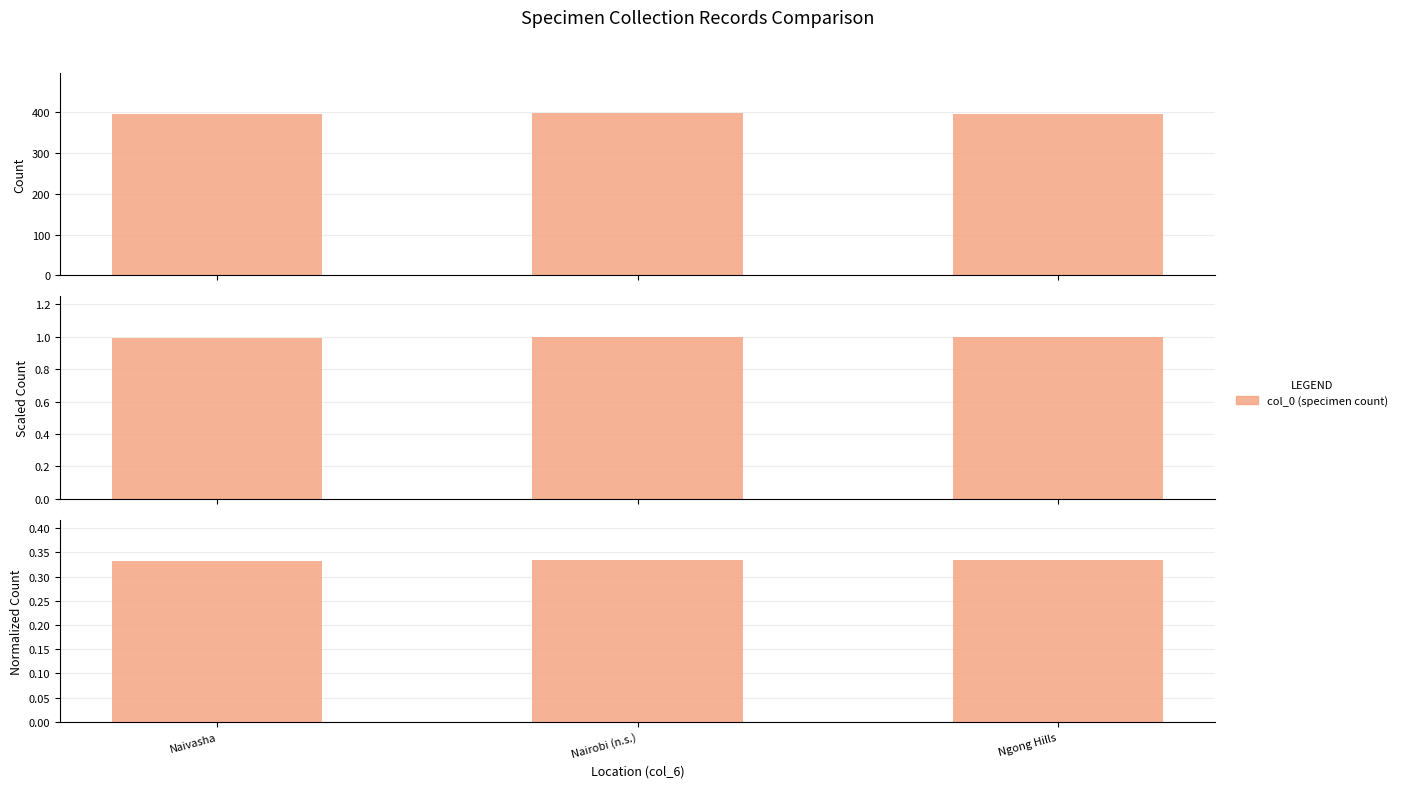

What is the average value?

0.3